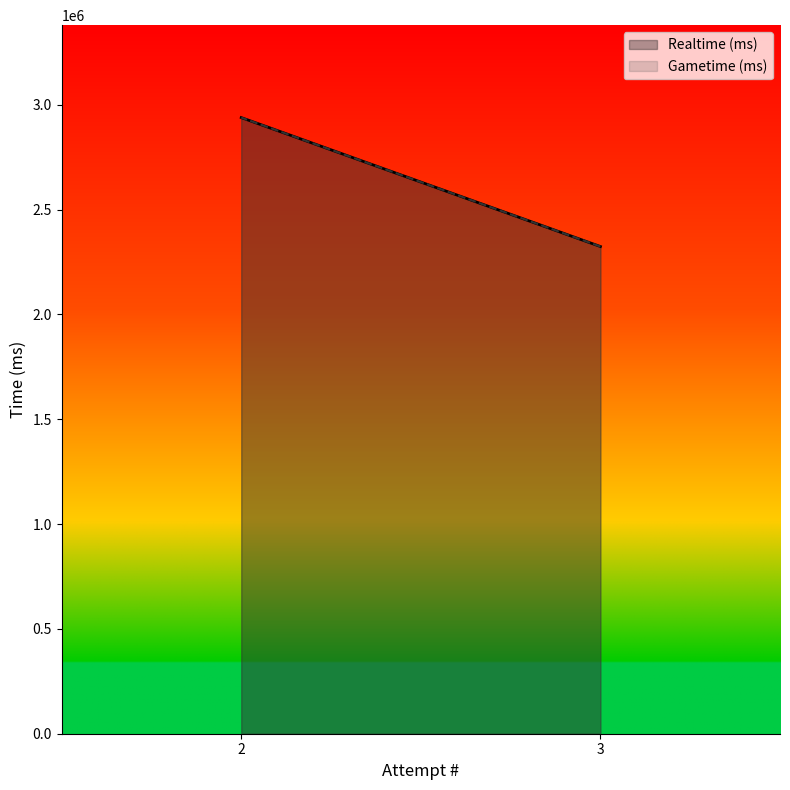

At which category is the sum across all series the highest?

2